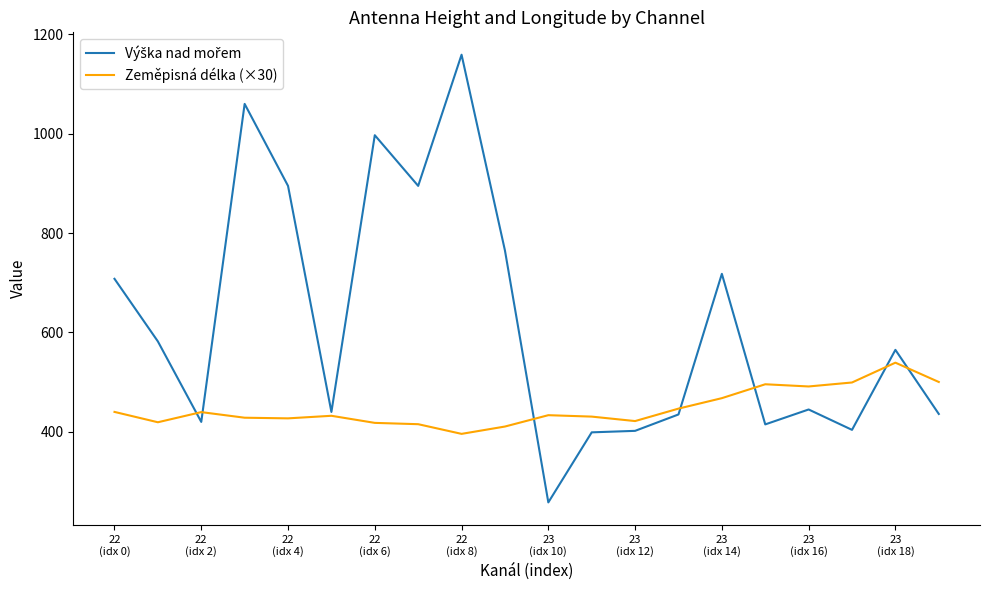

What is the minimum value shown in the chart?

258.0